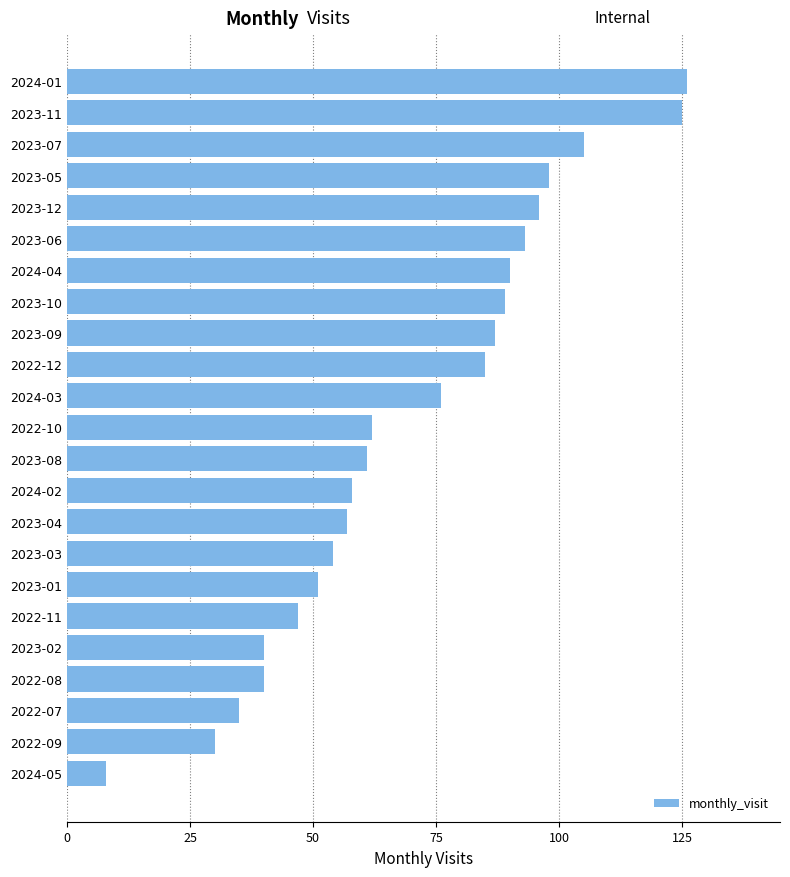

The chart shows a value of 47 at 2023-07. True or false?

False